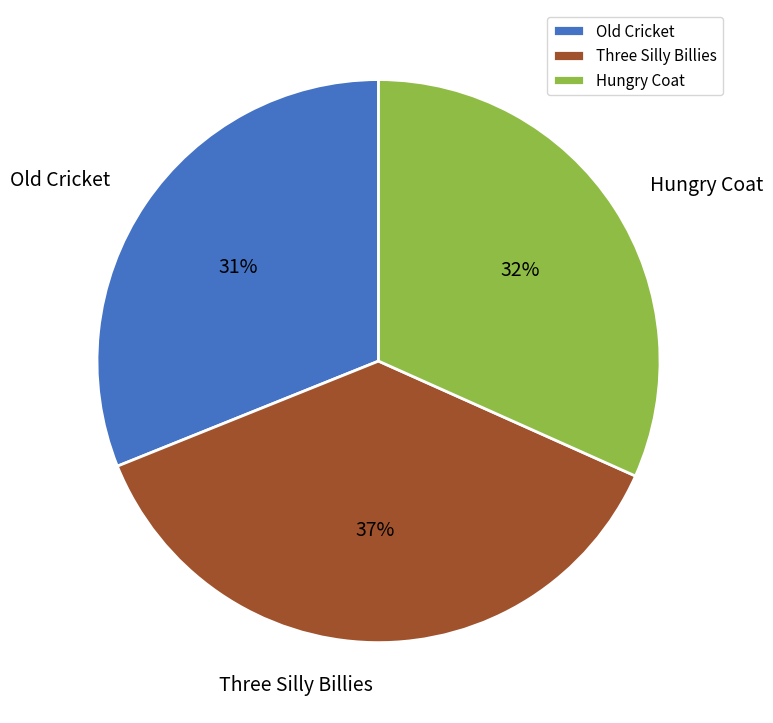

Combined, do Old Cricket and Three Silly Billies account for over 50%?

Yes